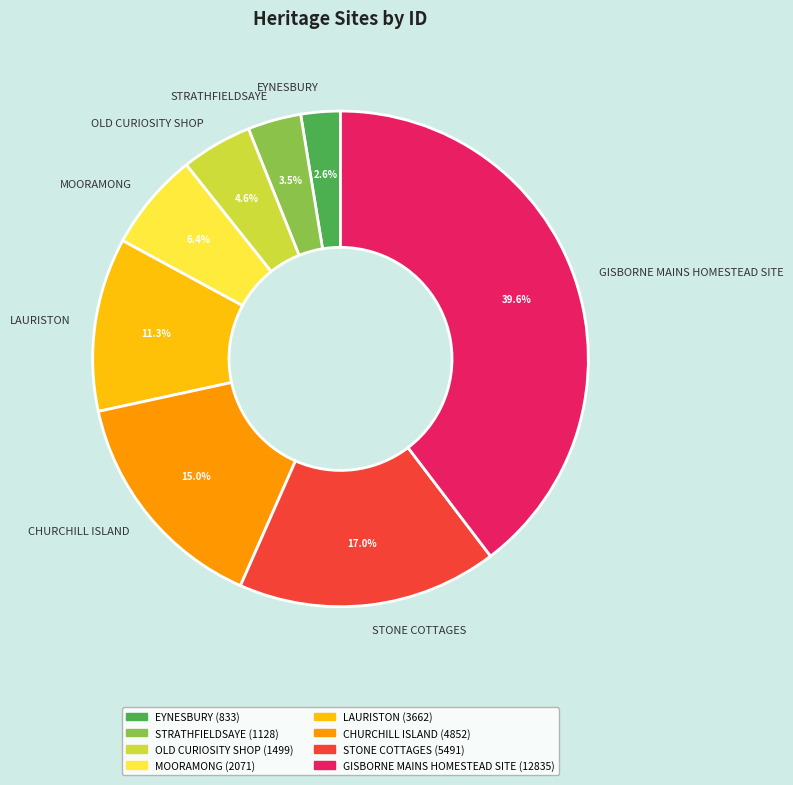

Approximately how many times larger is the value at MOORAMONG compared to STONE COTTAGES?

0.4